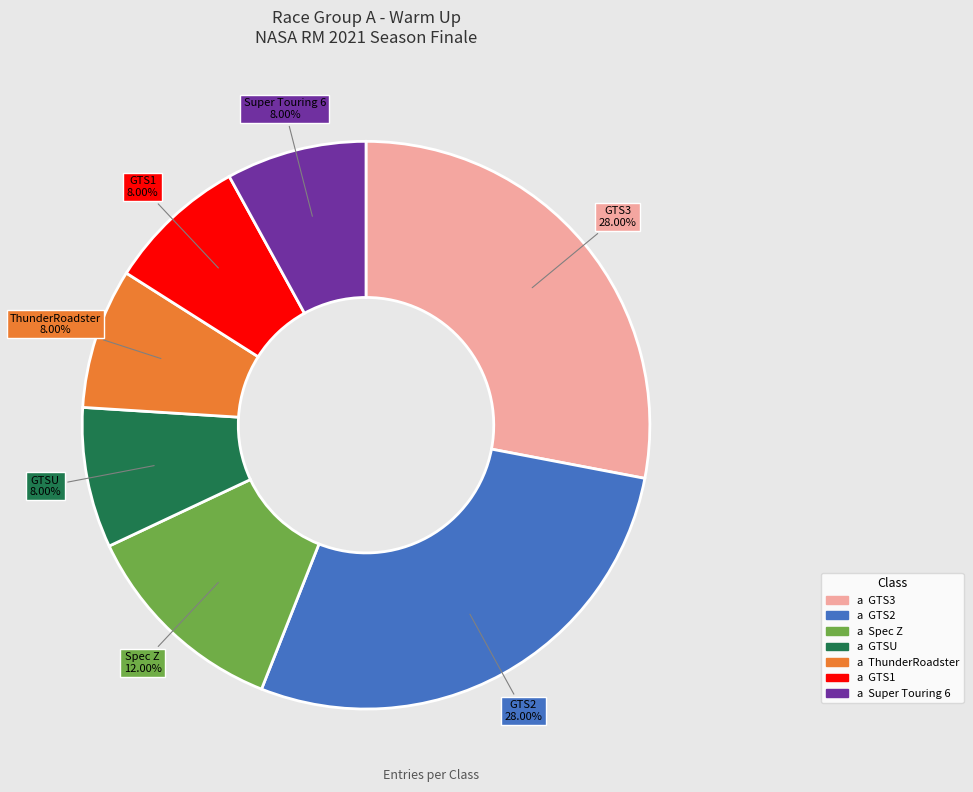

Is there a majority slice in this chart?

No